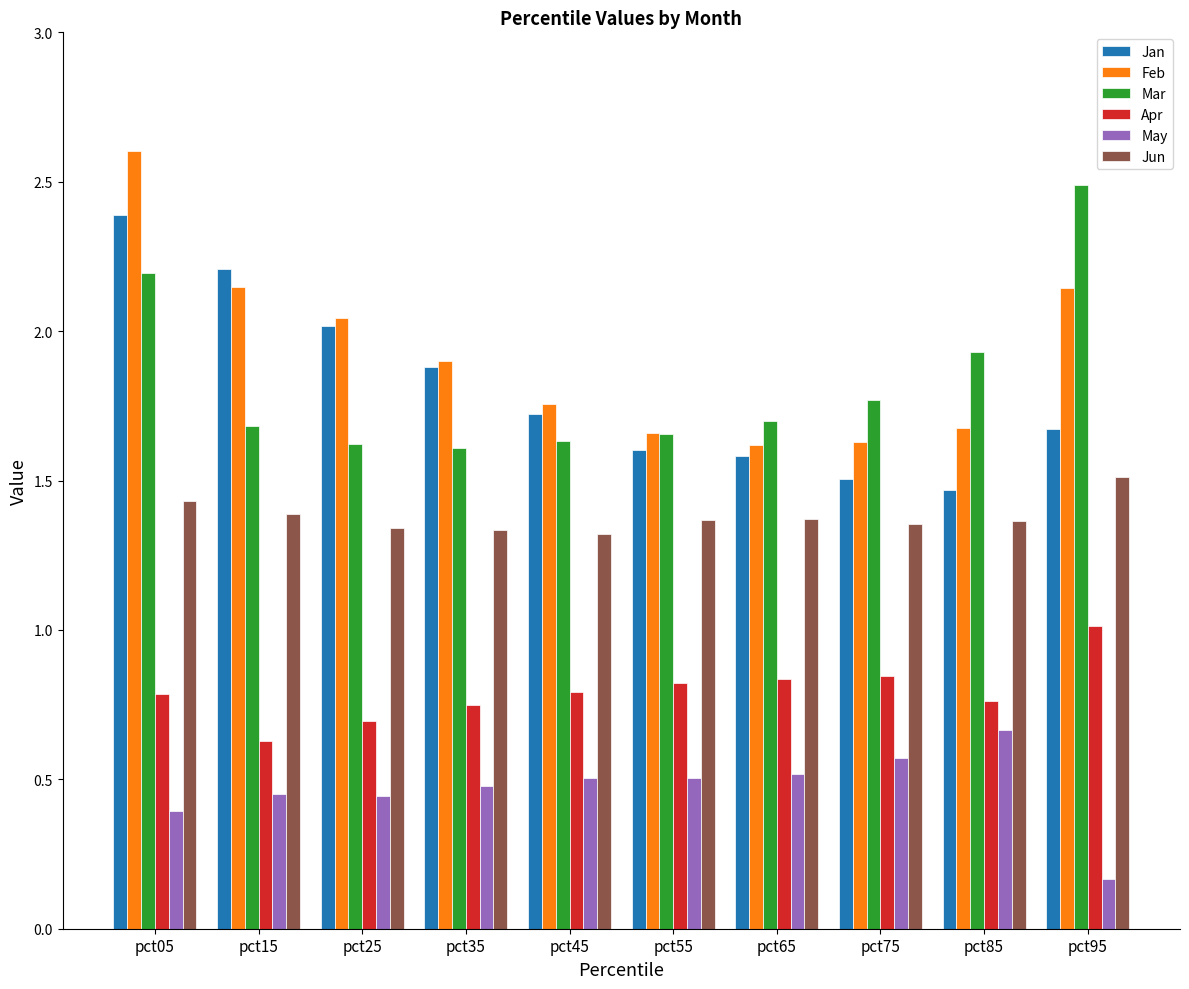

How many bars are there in total?

60